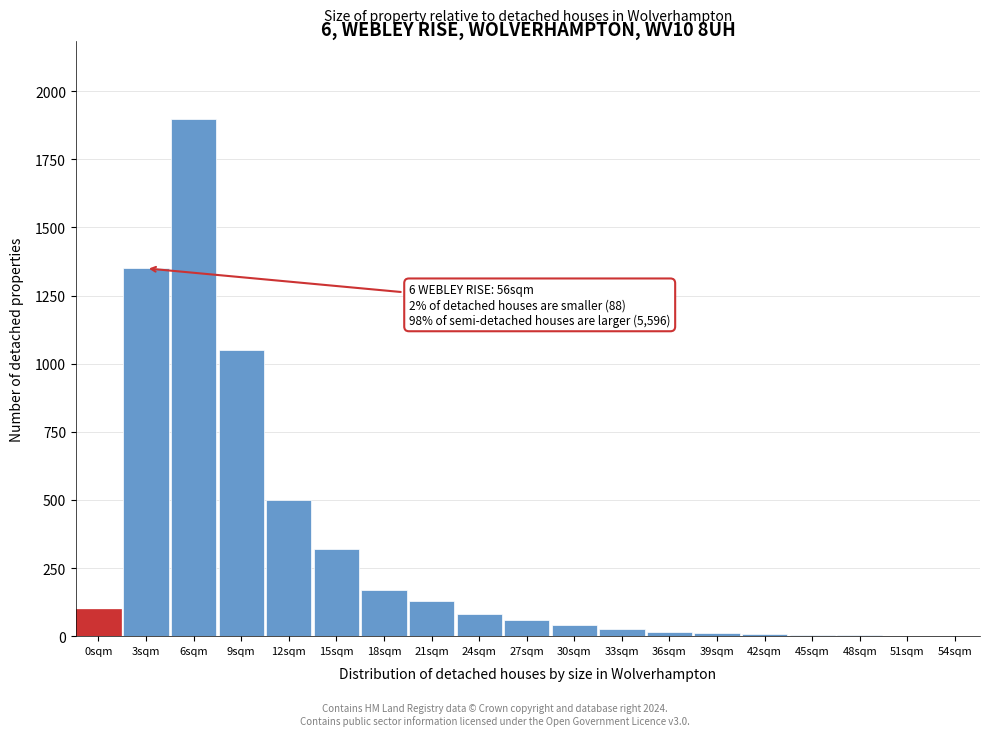

The chart shows a value of 100 at 0sqm. True or false?

True